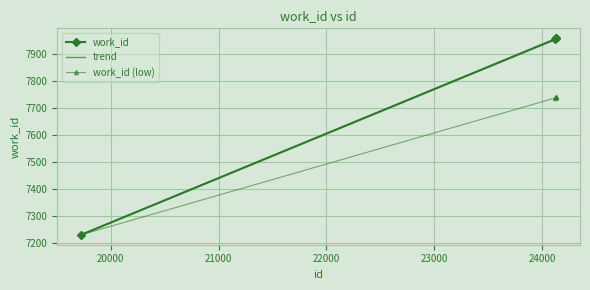

The value at 24130 is 7957. True or false?

True